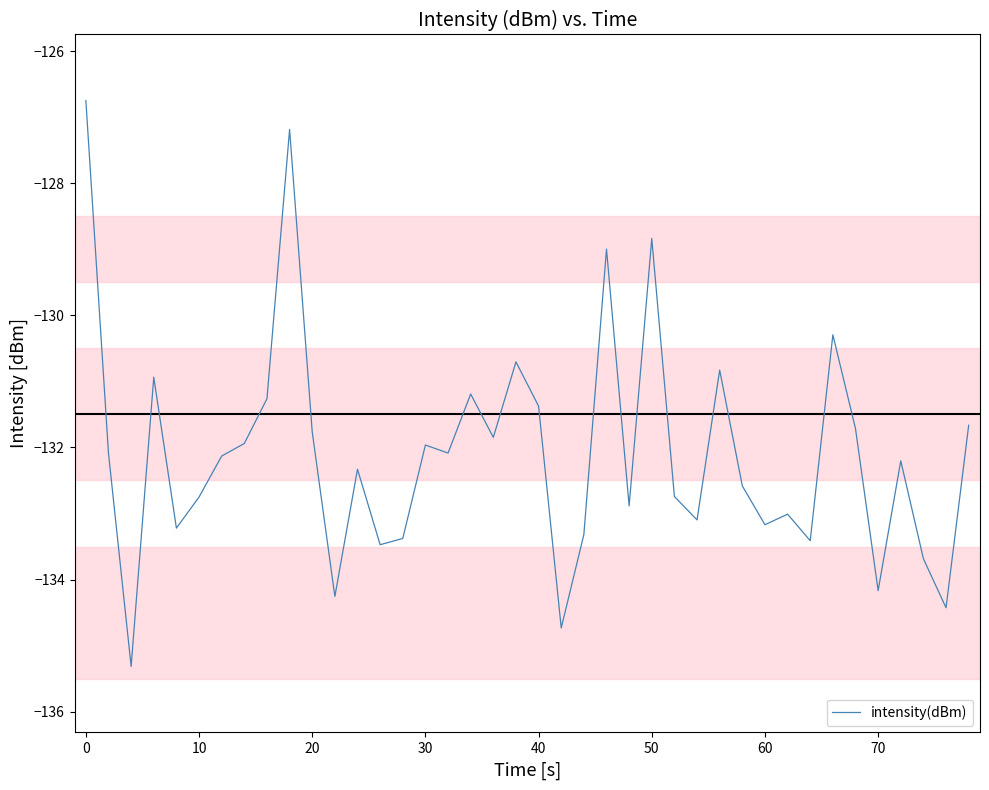

What is the difference between the maximum and minimum values?

8.6